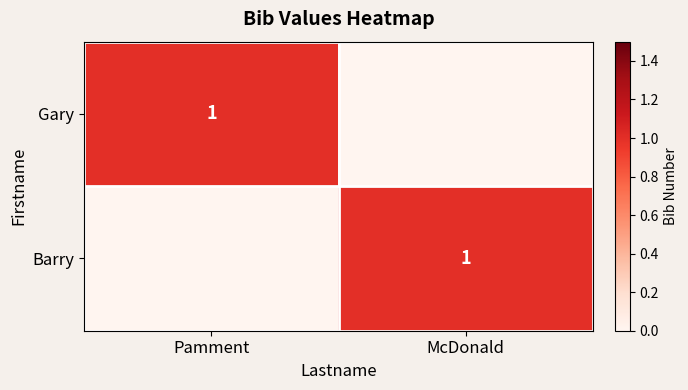

True or false: Barry has a value of 2 at McDonald.

False